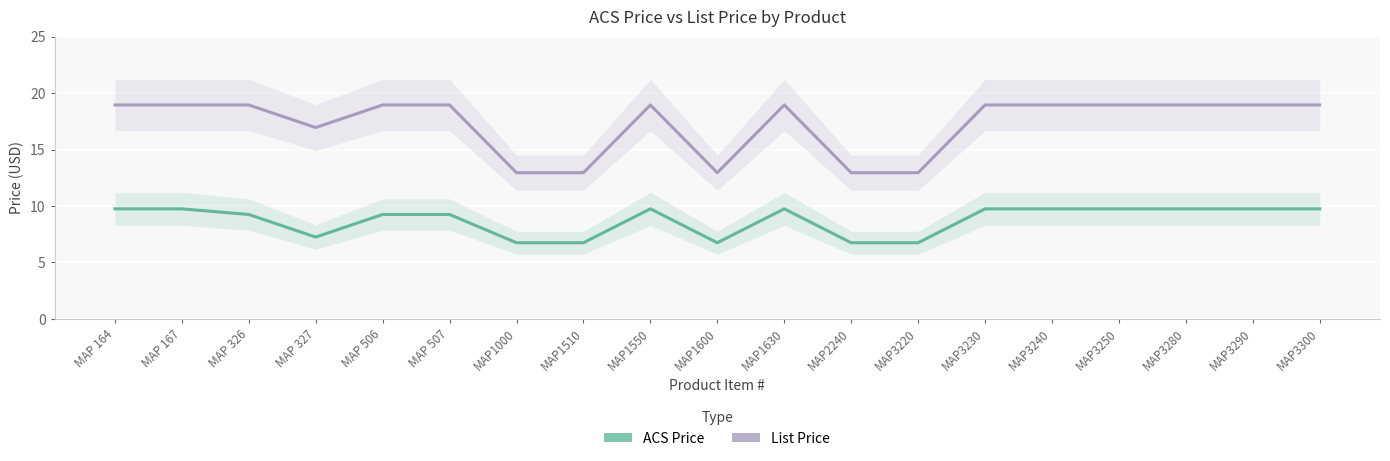

True or false: ACS Price has more than 1 points higher than both neighbors.

True